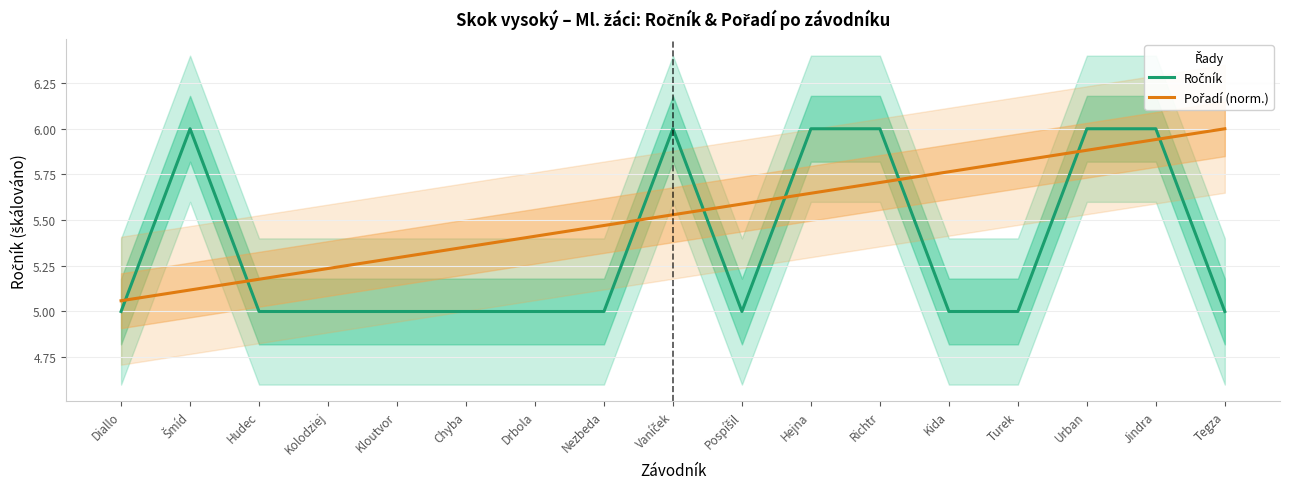

After their last crossing, which series has the higher values: Ročník or Pořadí (norm.)?

Pořadí (norm.)